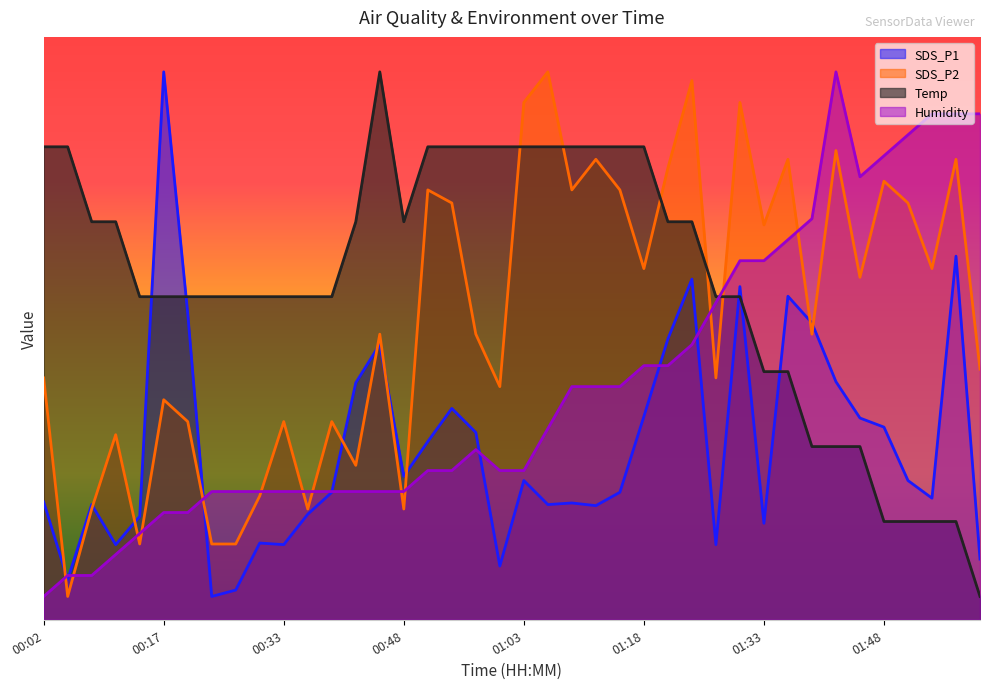

Which series ends up on top after the final intersection of Temp and SDS_P1?

SDS_P1